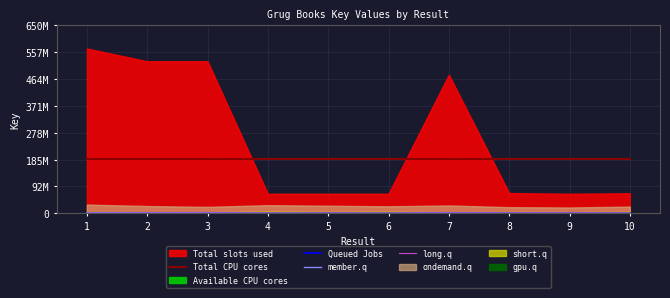

At which category is the sum across all series the highest?

1